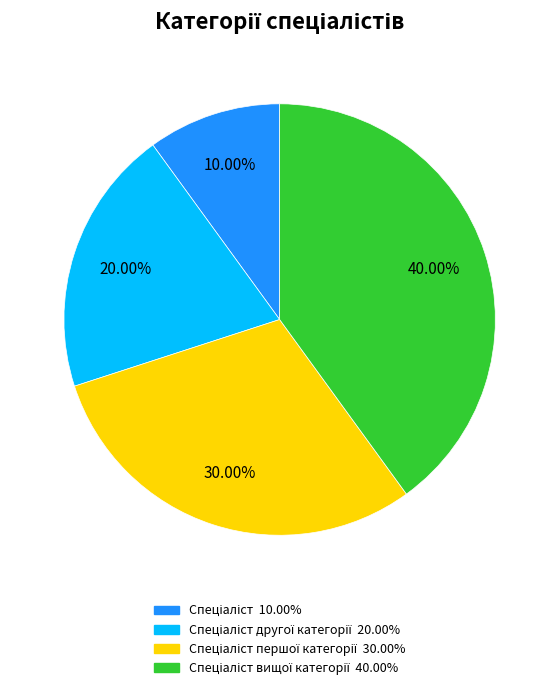

Is there a majority slice in this chart?

No